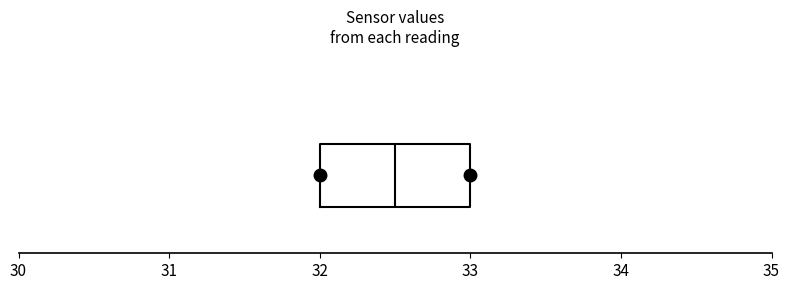

Transcribe this box plot: give where the median line is, the range the box spans, and where the two whiskers end, as read against the x-axis. The values are not printed on the chart, so give them approximately, as read against the axis.

median 32.5, box 32.0 to 33.0, whiskers 32.0 to 33.0